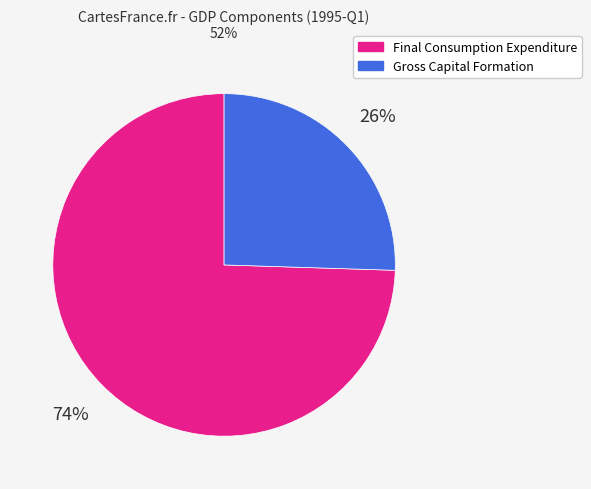

Which slice is the smallest?

Gross Capital Formation